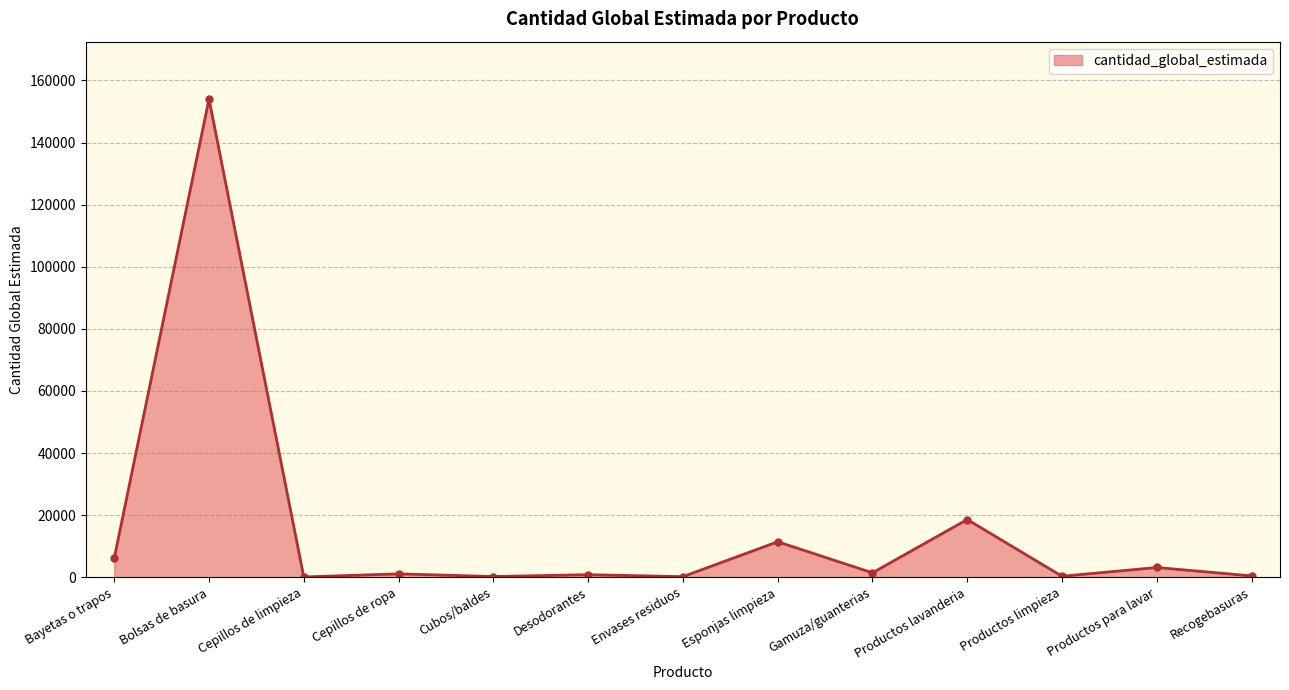

Is it true that the value at Bolsas de basura is 154000?

True